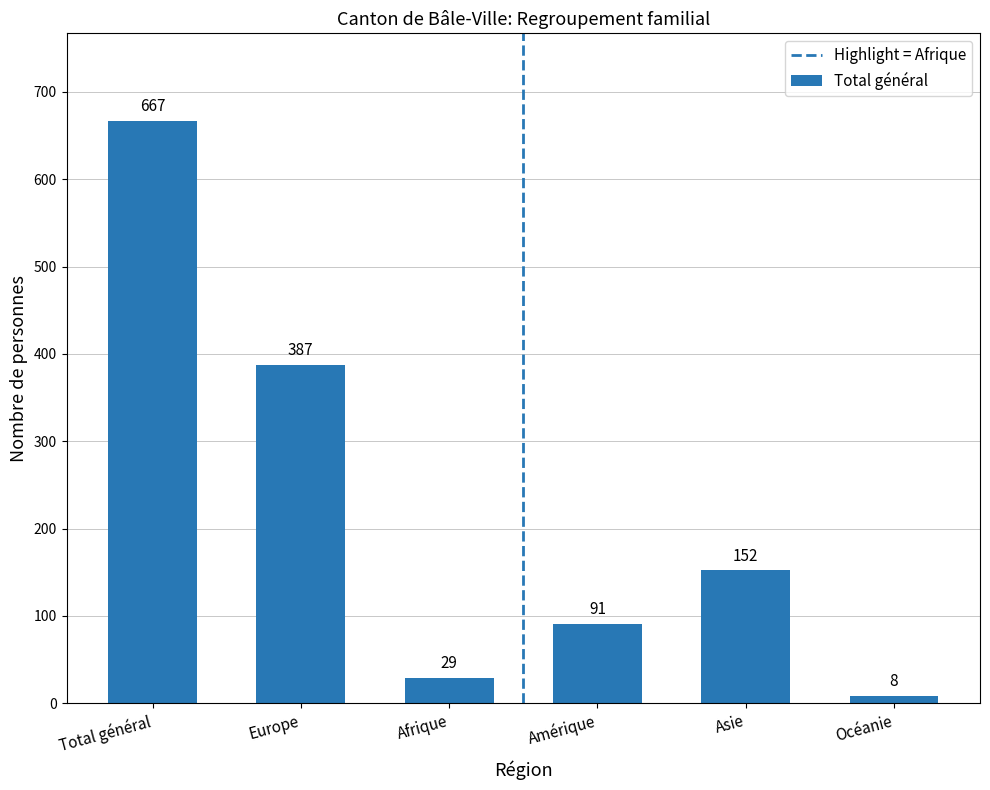

Reading right to left, transcribe all the data shown in this chart.

Océanie=8	Asie=152	Amérique=91	Afrique=29	Europe=387	Total général=667